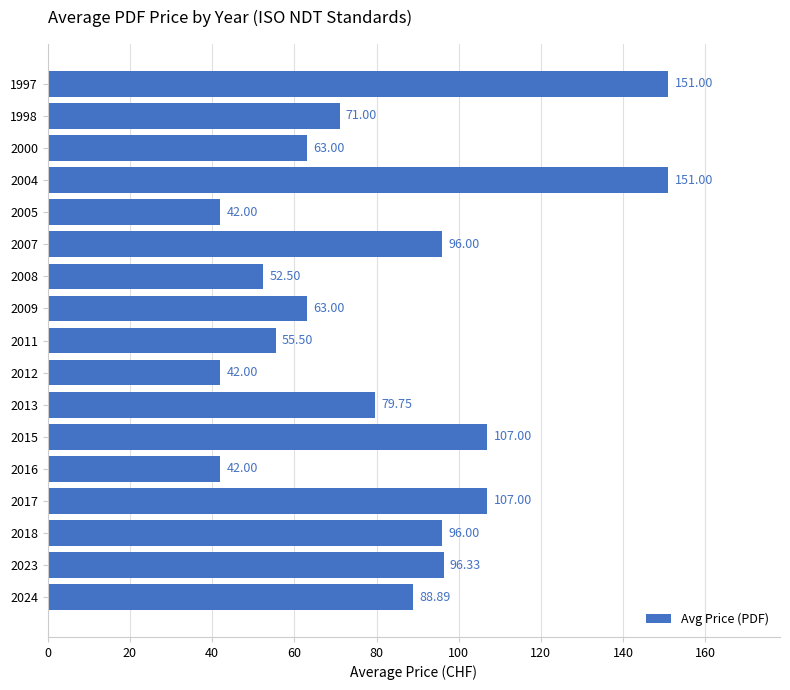

What is the difference between the maximum and minimum values?

109.0